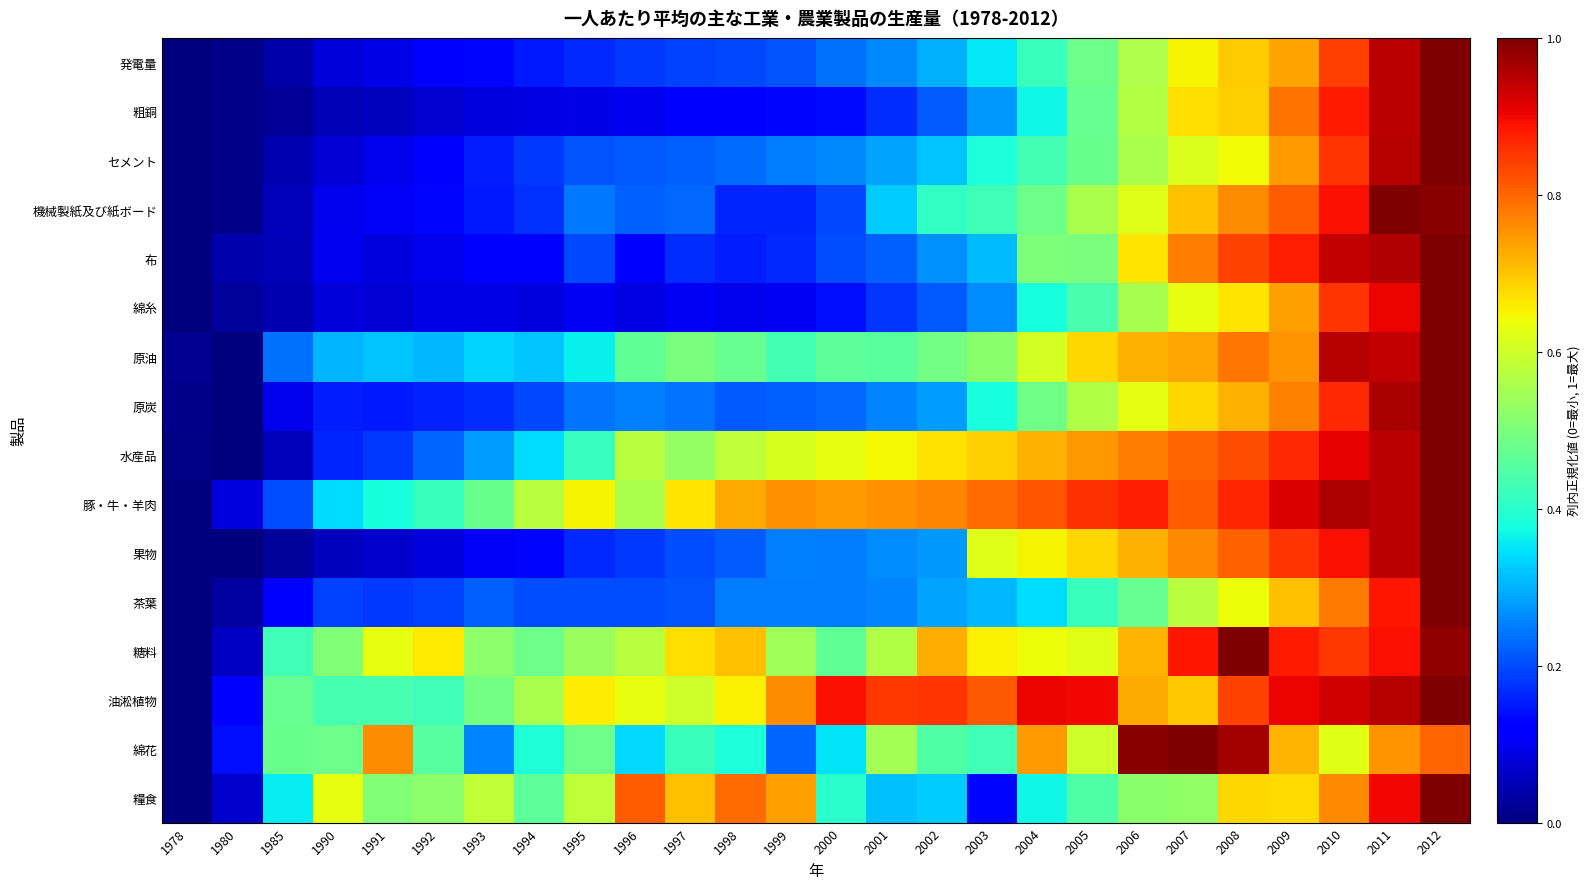

At which category is the sum across all series the highest?

2012